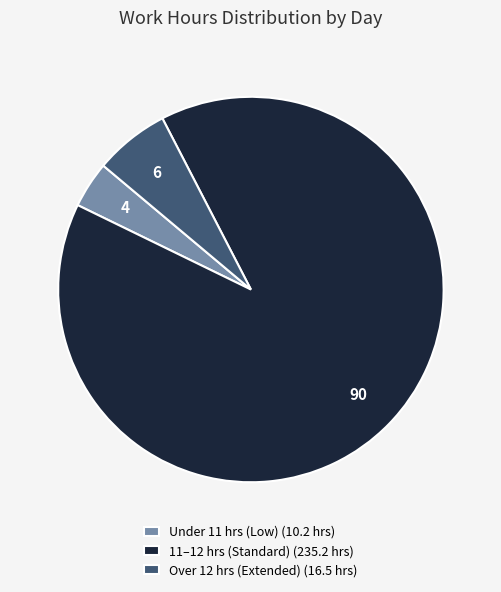

Which category has the biggest portion of the pie?

11–12 hrs (Standard) (235.2 hrs)